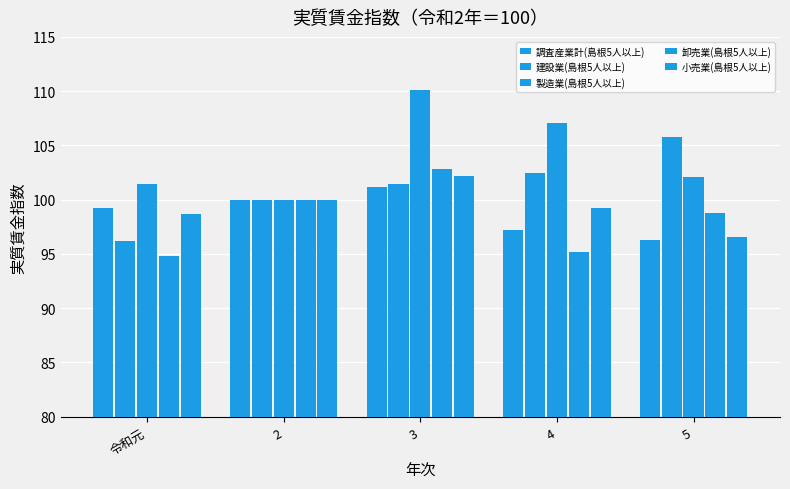

Reading left to right, extract all data points from this chart.

調査産業計(島根5人以上): 令和元=99.2	2=100.0	3=101.2	4=97.2	5=96.3
建設業(島根5人以上): 令和元=96.2	2=100.0	3=101.4	4=102.5	5=105.8
製造業(島根5人以上): 令和元=101.4	2=100.0	3=110.1	4=107.1	5=102.1
卸売業(島根5人以上): 令和元=94.8	2=100.0	3=102.8	4=95.2	5=98.8
小売業(島根5人以上): 令和元=98.7	2=100.0	3=102.2	4=99.2	5=96.6